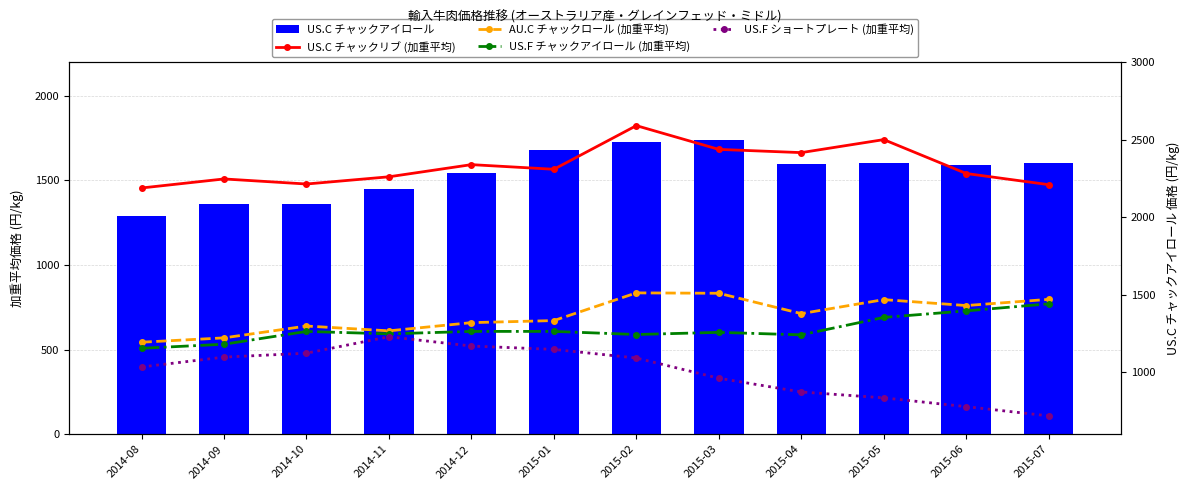

Is it true that US.C チャックアイロール equals 1588.6 at 2015-06?

True